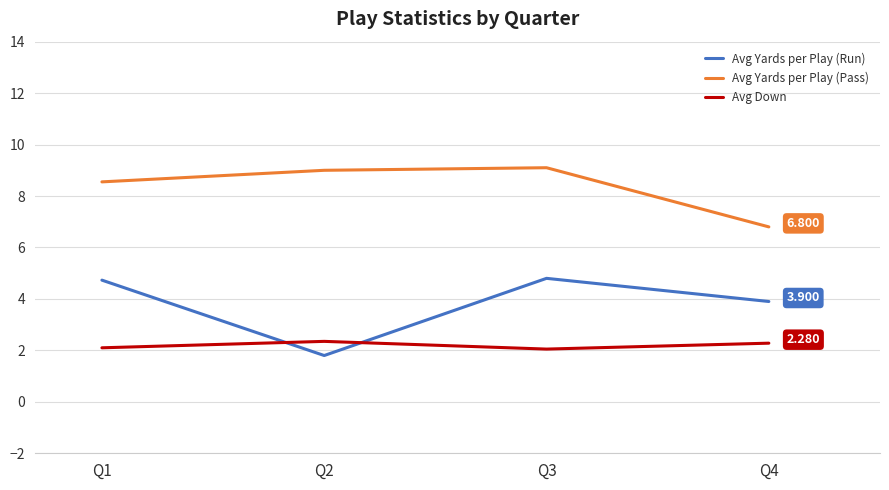

Is the value of Avg Yards per Play (Run) at Q4 greater than the value of Avg Down at Q4?

Yes